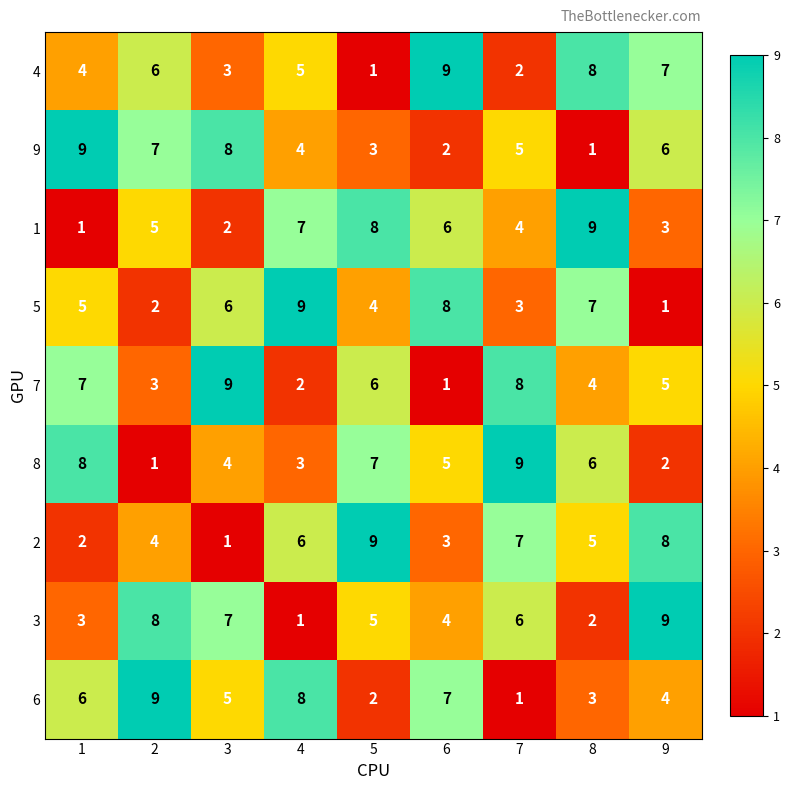

What is the greatest value displayed?

9